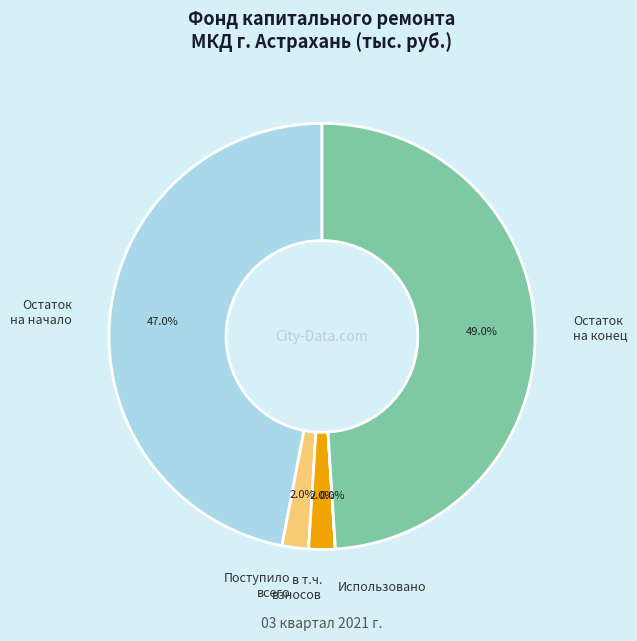

What percentage do Остаток на начало and Поступило всего together represent?

49.0%